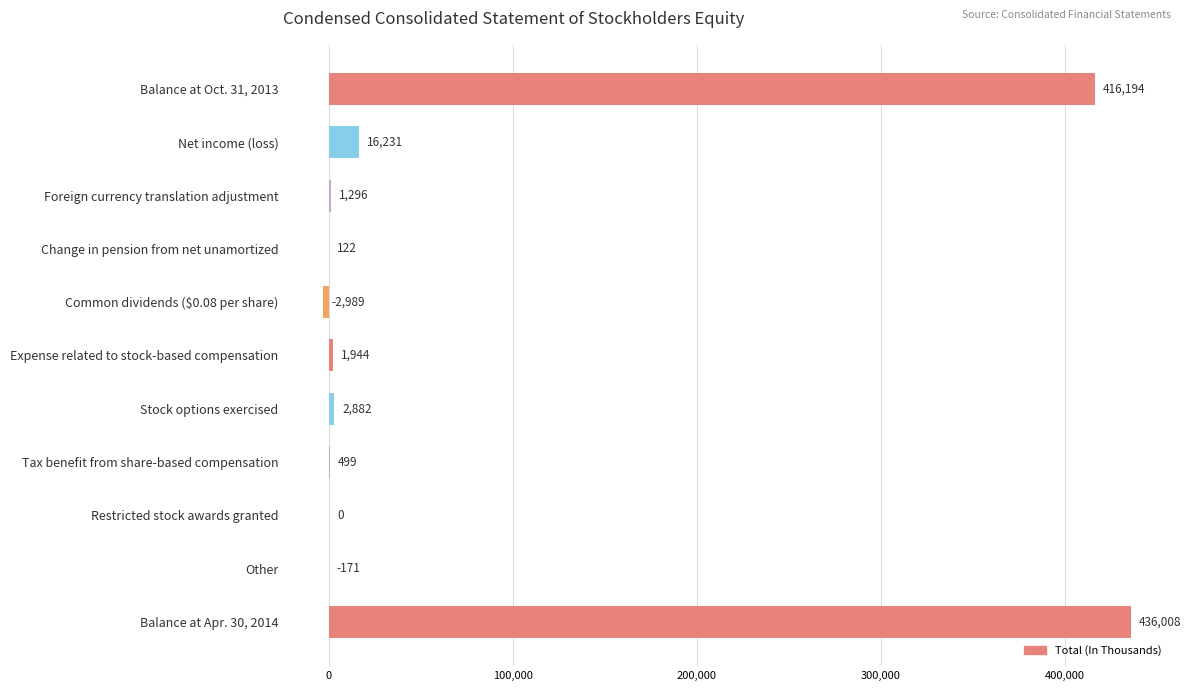

True or false: the data shows 0 at Restricted stock awards granted.

True